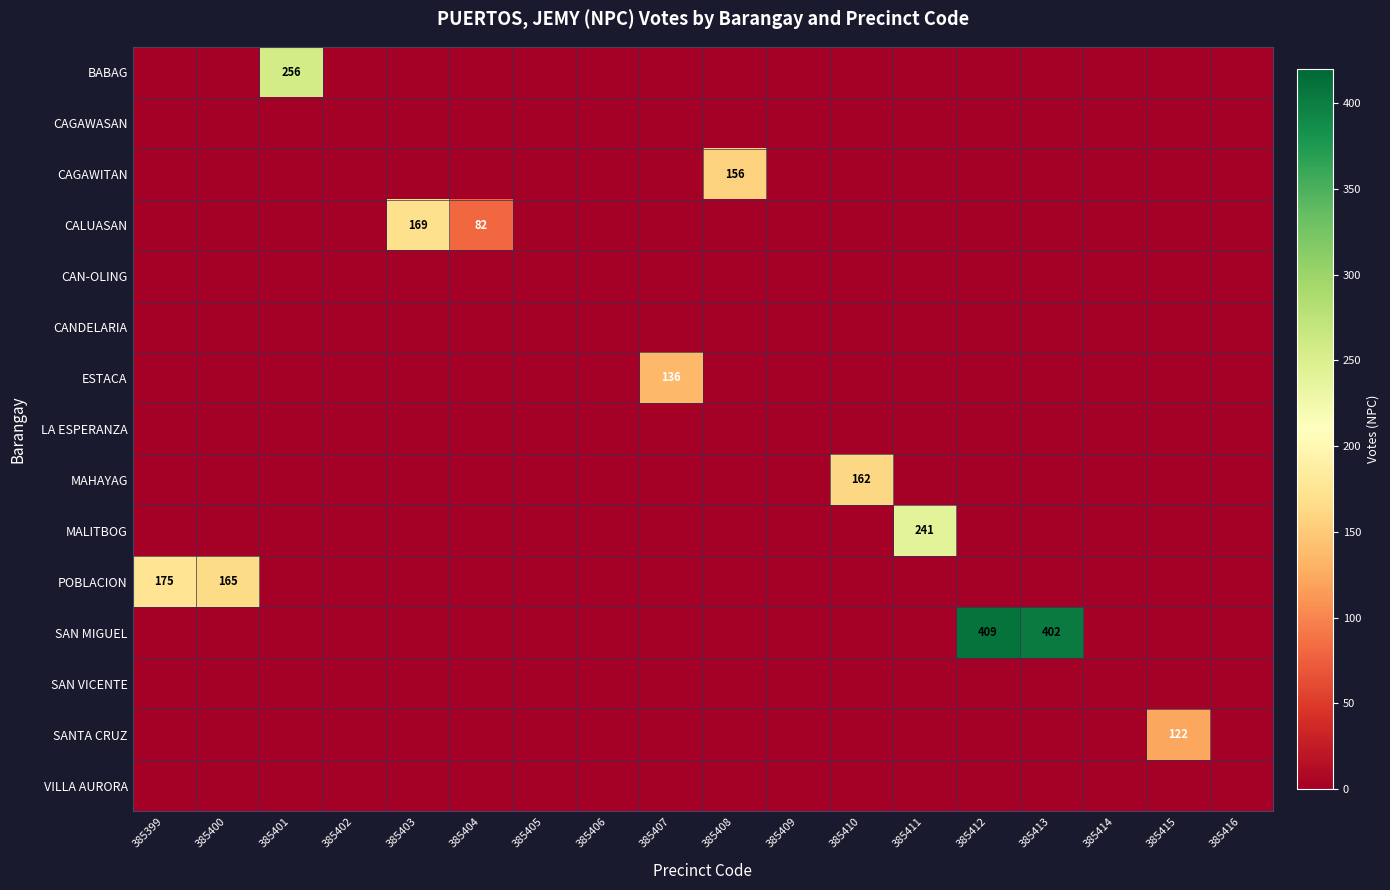

At 385409, list the series in order from smallest to largest.

BABAG, CAGAWASAN, CAGAWITAN, CALUASAN, CAN-OLING, CANDELARIA, ESTACA, LA ESPERANZA, MAHAYAG, MALITBOG, POBLACION, SAN MIGUEL, SAN VICENTE, SANTA CRUZ, VILLA AURORA